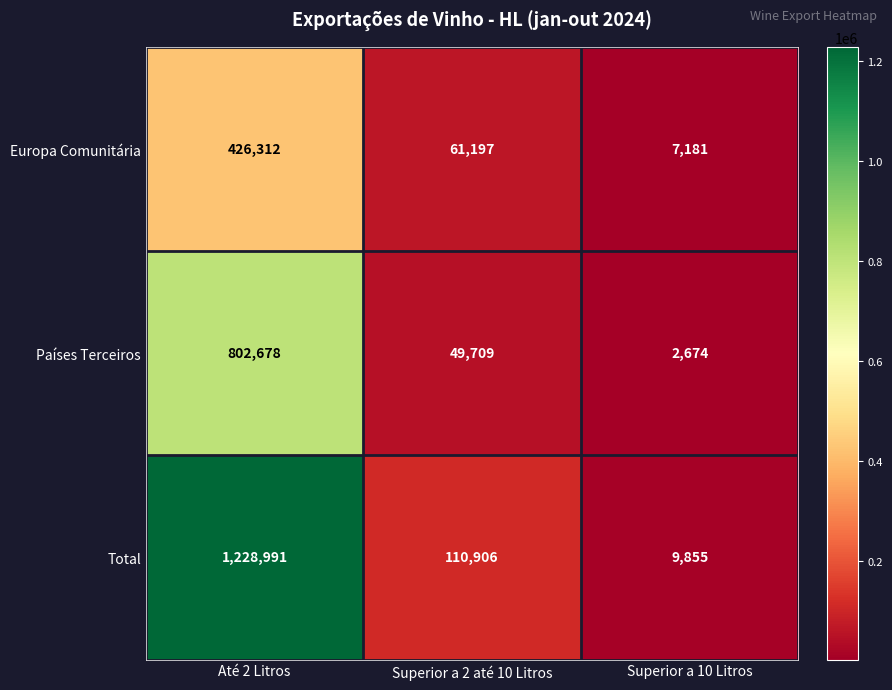

What is the difference between the maximum and minimum values in the Europa Comunitária series?

419131